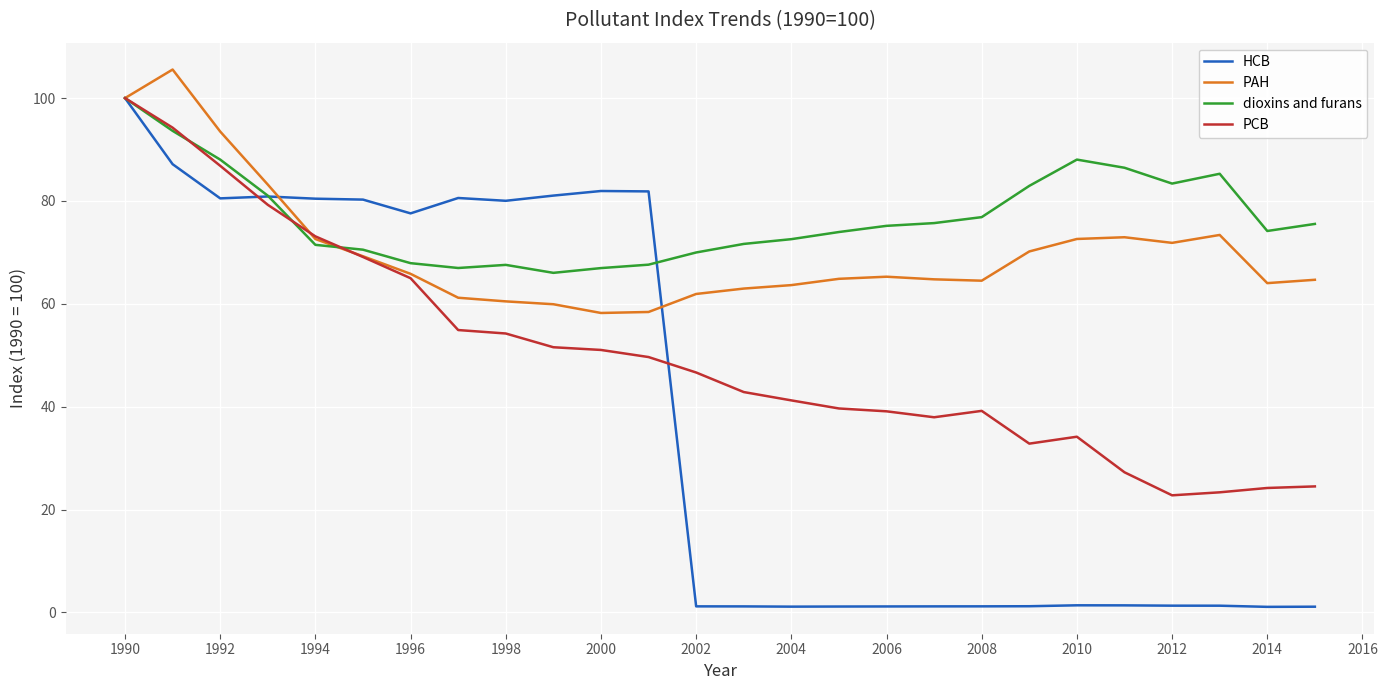

Which series has the widest spread of values?

HCB